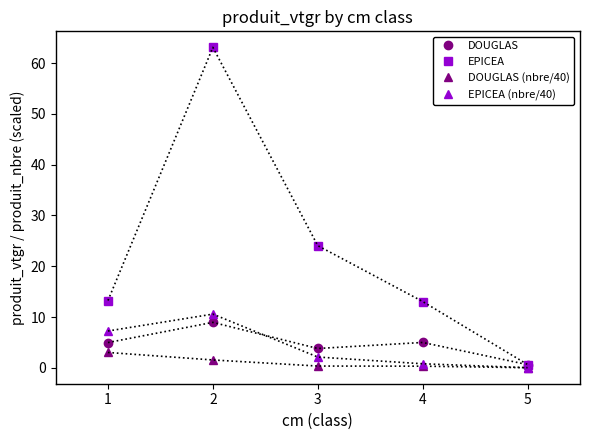

Which series changed the most between 3 and 4?

EPICEA